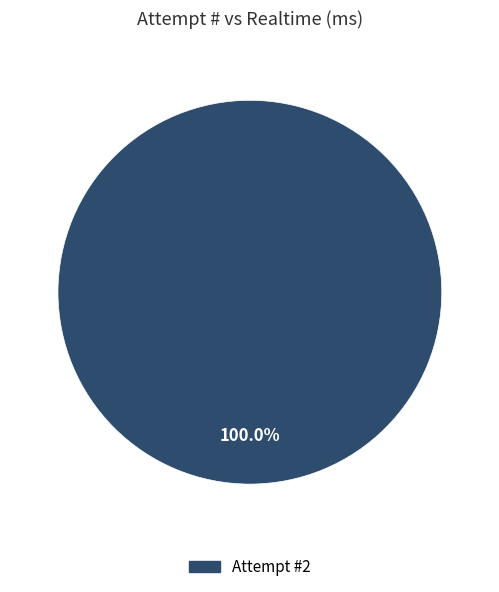

Is there a majority slice in this chart?

Yes